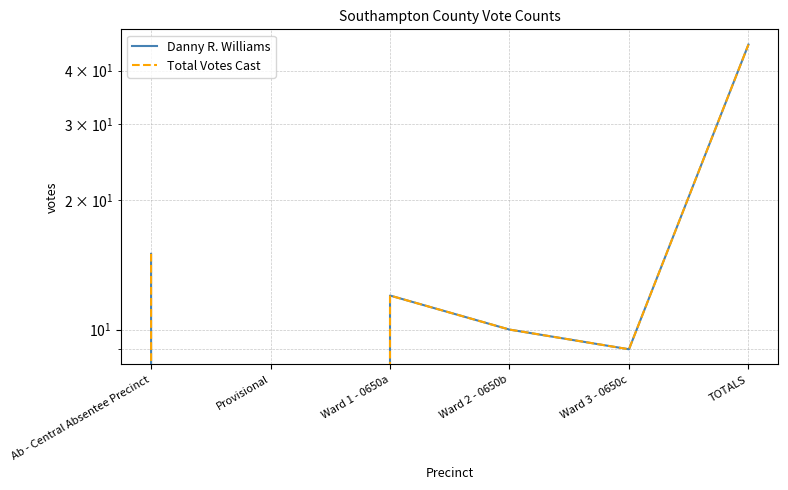

How many positive values does the Danny R. Williams series have?

5